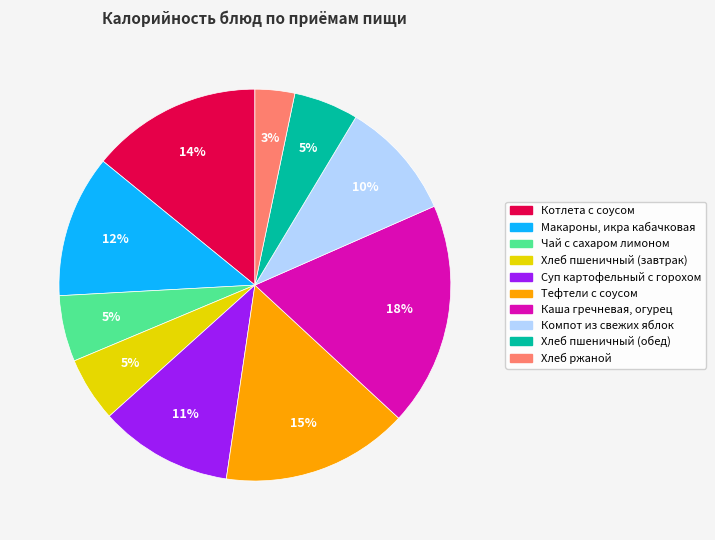

How many segments does this pie chart have?

10